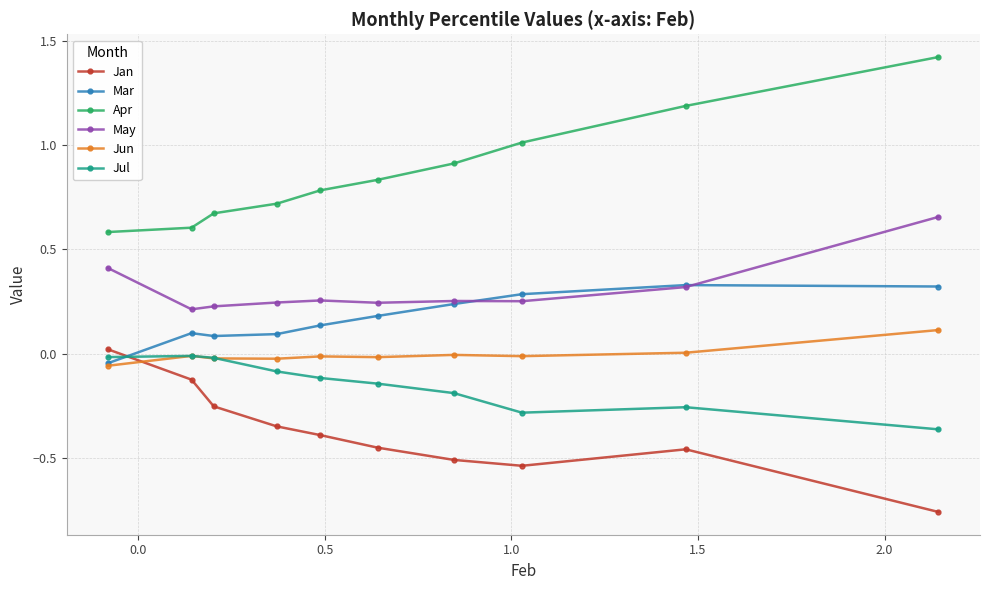

How many times do Jul and Mar cross each other?

1